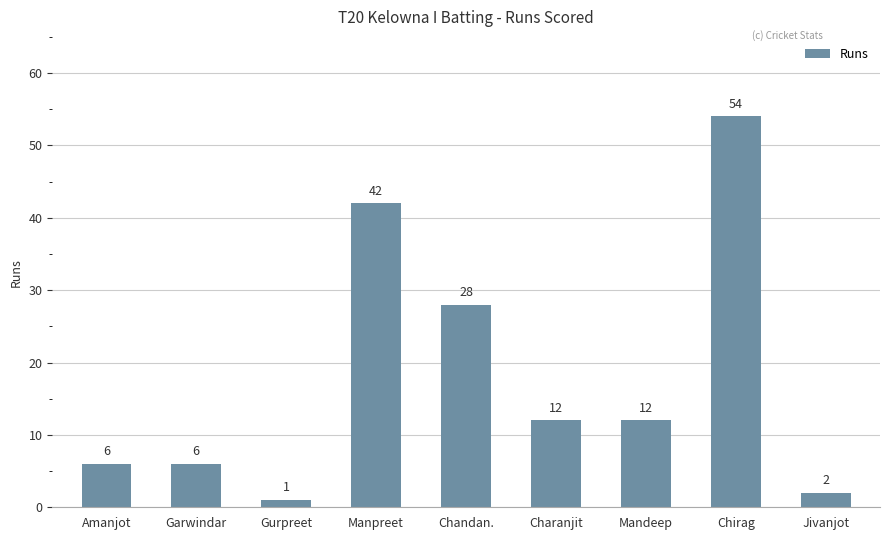

Which has a higher value, Chandan. or Chirag?

Chirag